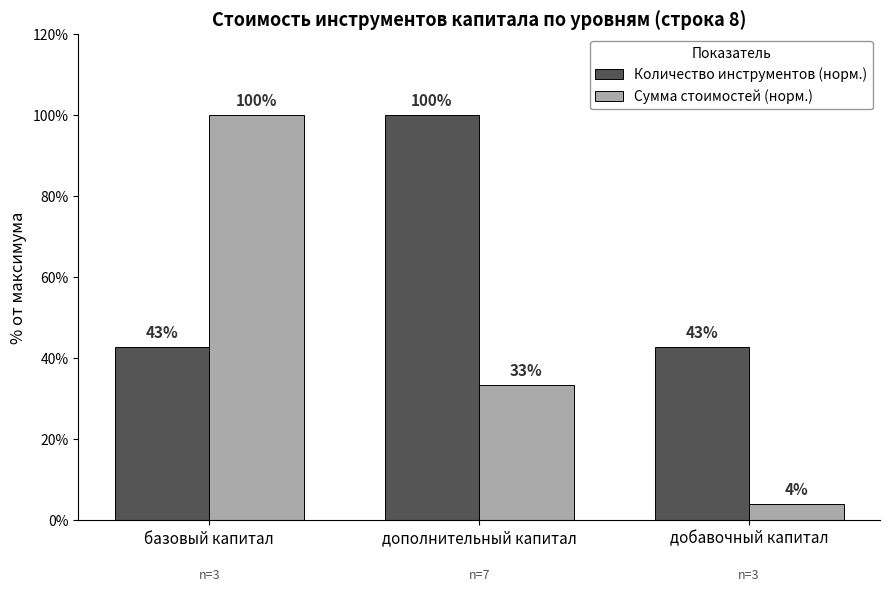

Which series changed the most between базовый капитал and добавочный капитал?

Сумма стоимостей (норм.)